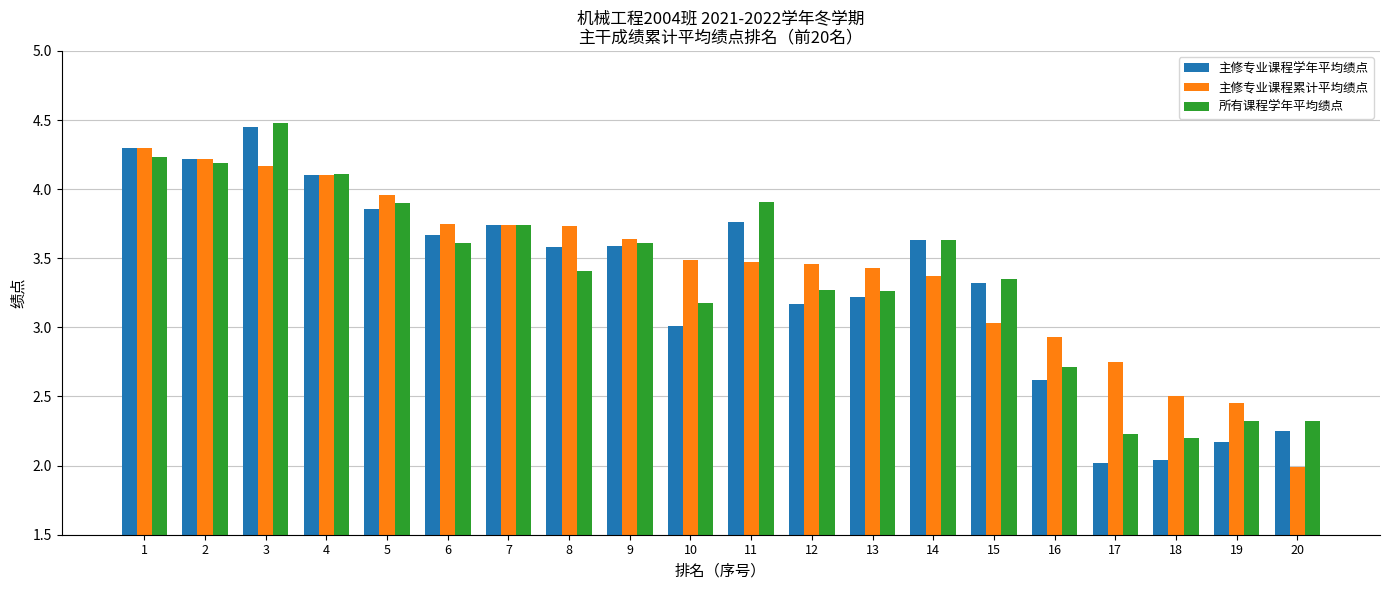

What is the difference between the highest and lowest values at 14?

0.3